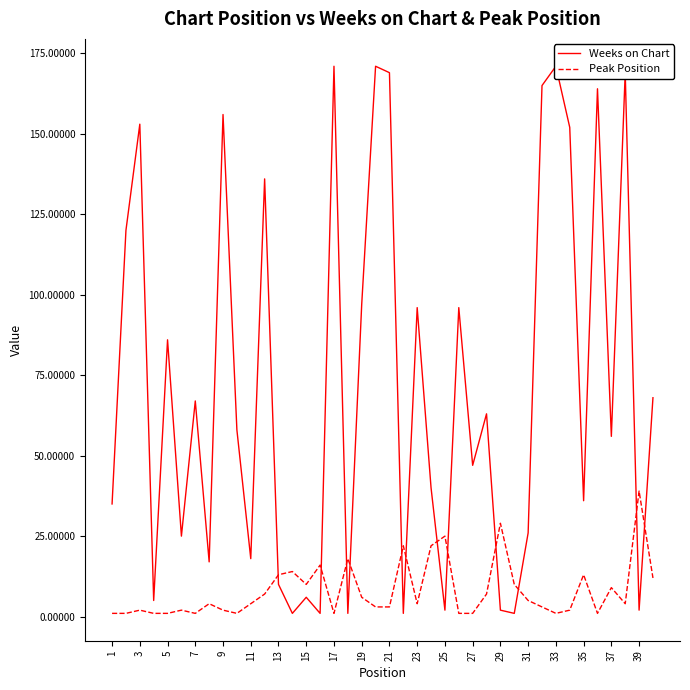

Which category has the highest value in the Peak Position series?

39